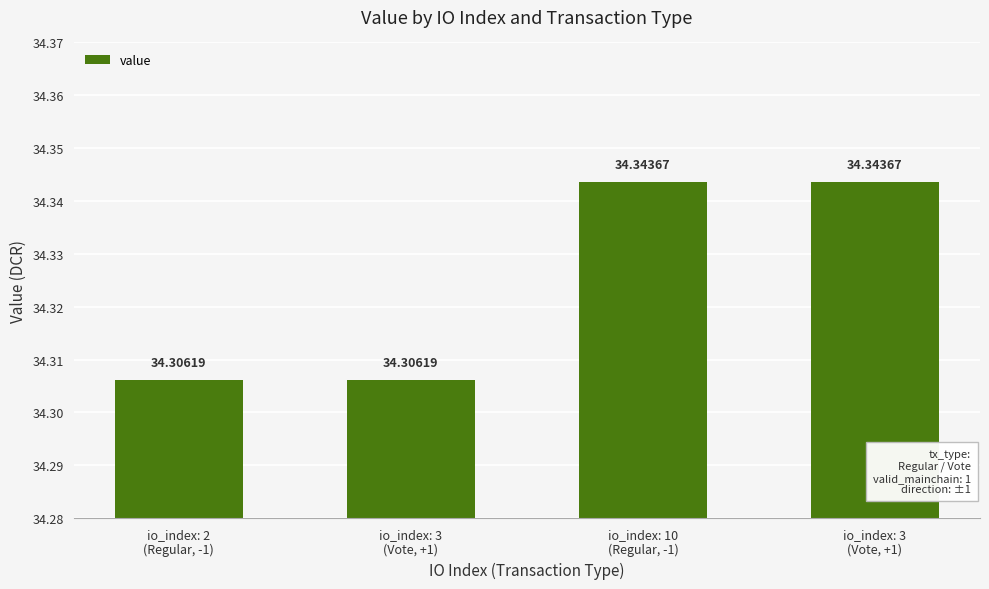

How many series are shown in this chart?

1